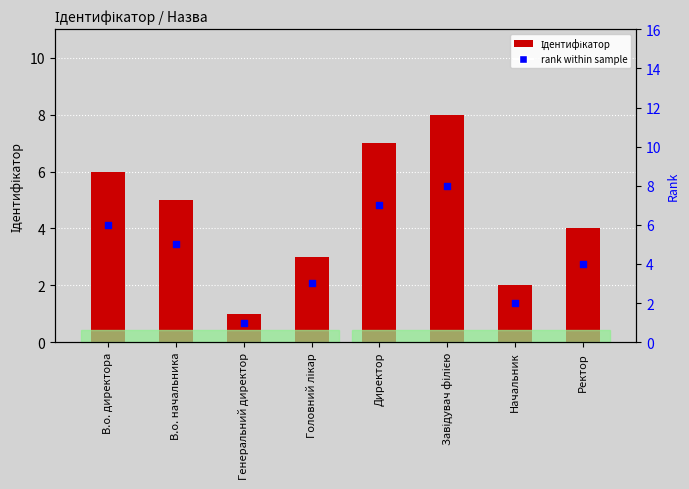

At which category is the sum across all series the highest?

Завідувач філією